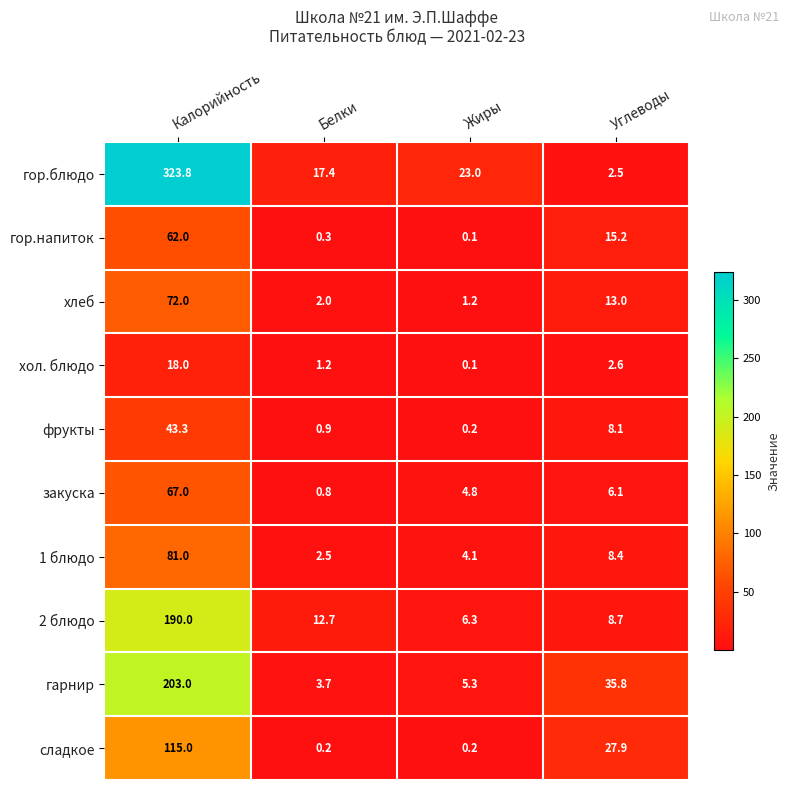

What is the average value of the фрукты series?

13.1